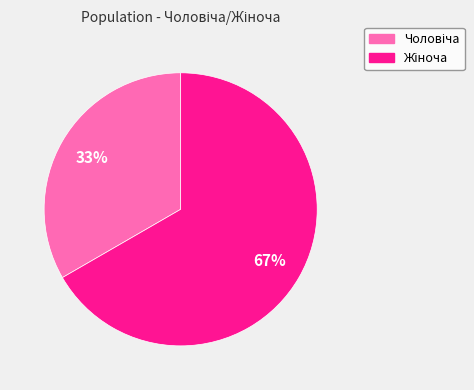

To the nearest percent, what is the average slice percentage?

50%